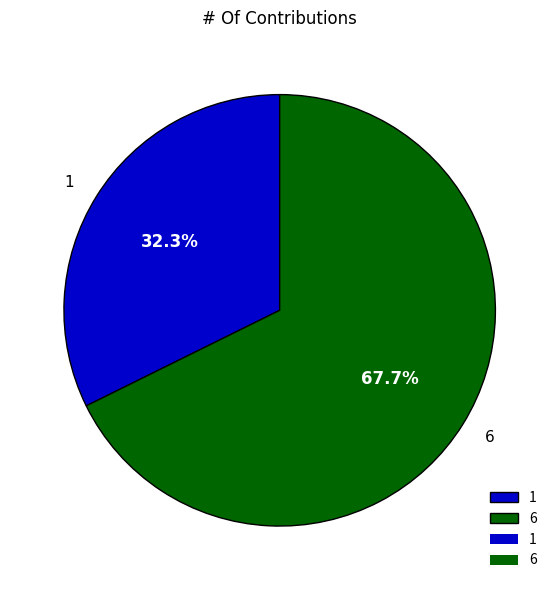

The 6 slice represents 79% of the pie. True or false?

False